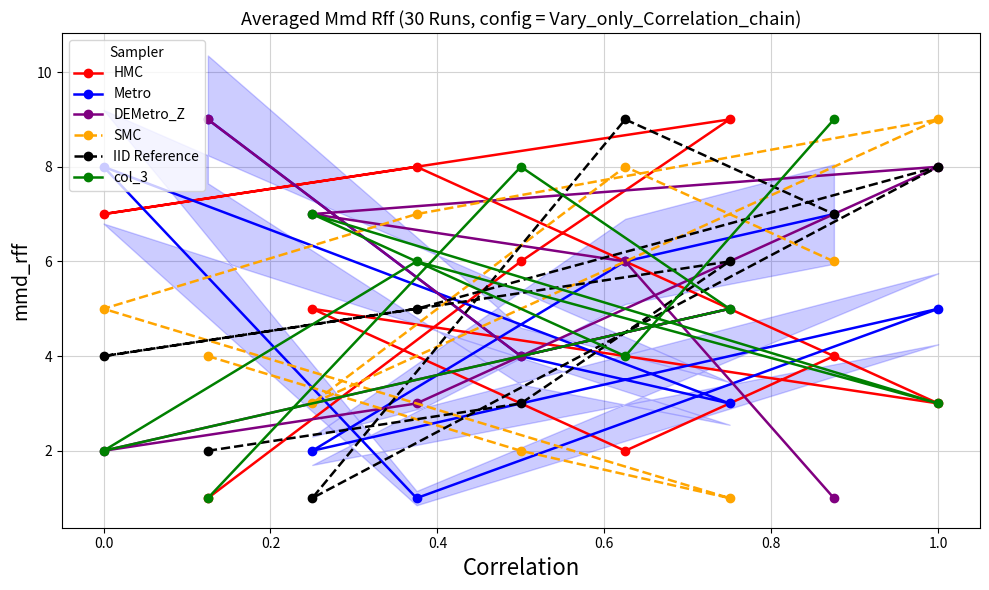

How many interior local peaks does the HMC series have?

3